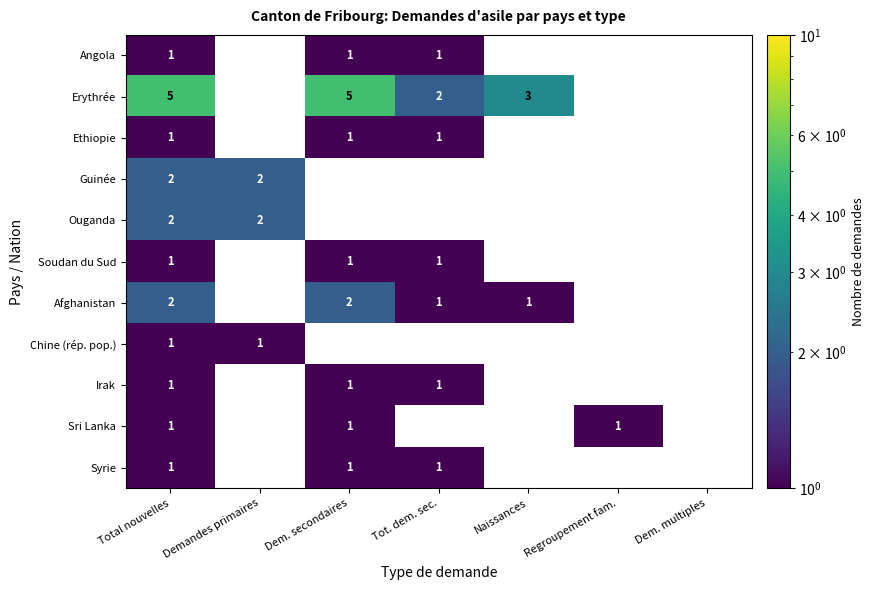

The Afghanistan series shows 1 at Tot. dem. sec.. True or false?

True